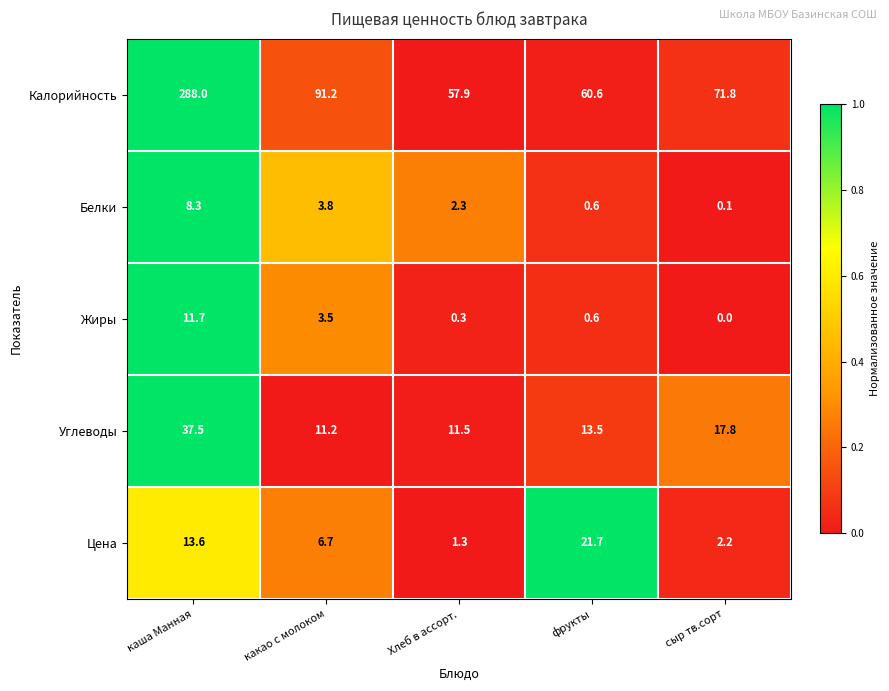

Which series has the largest total across all categories?

Калорийность